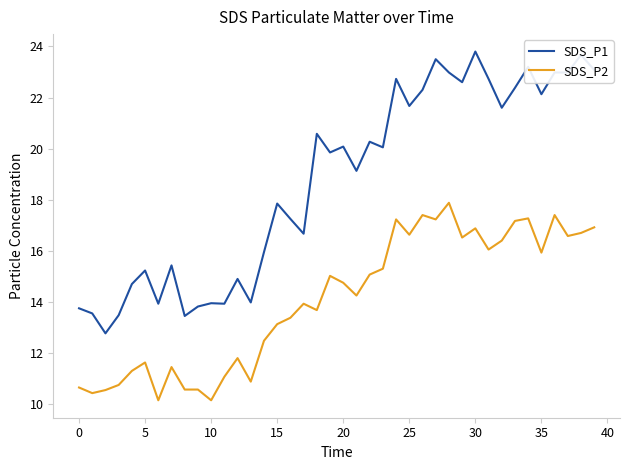

True or false: SDS_P2 and SDS_P1 intersect in this chart.

False